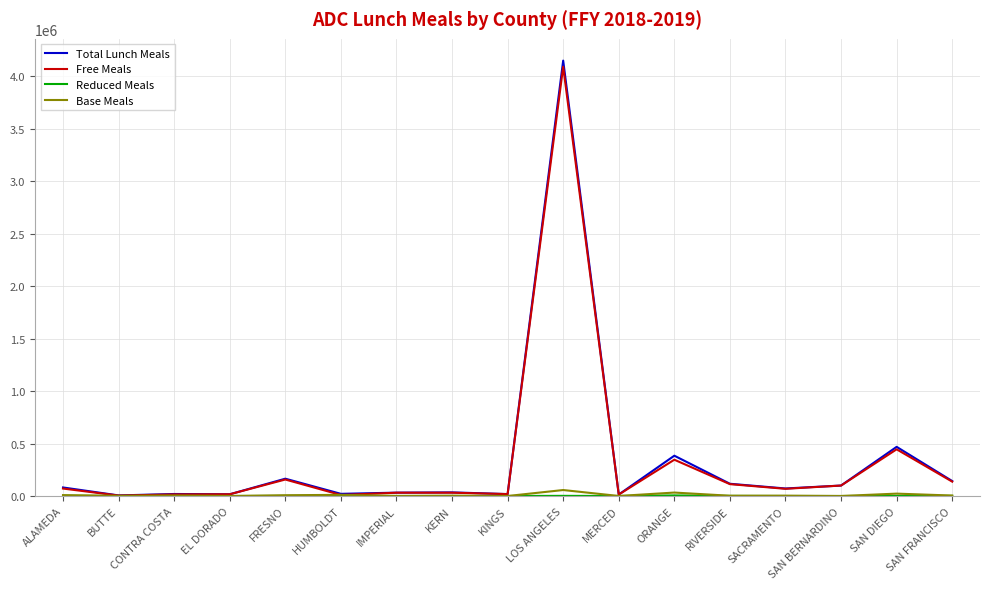

At which category is the sum across all series the highest?

LOS ANGELES